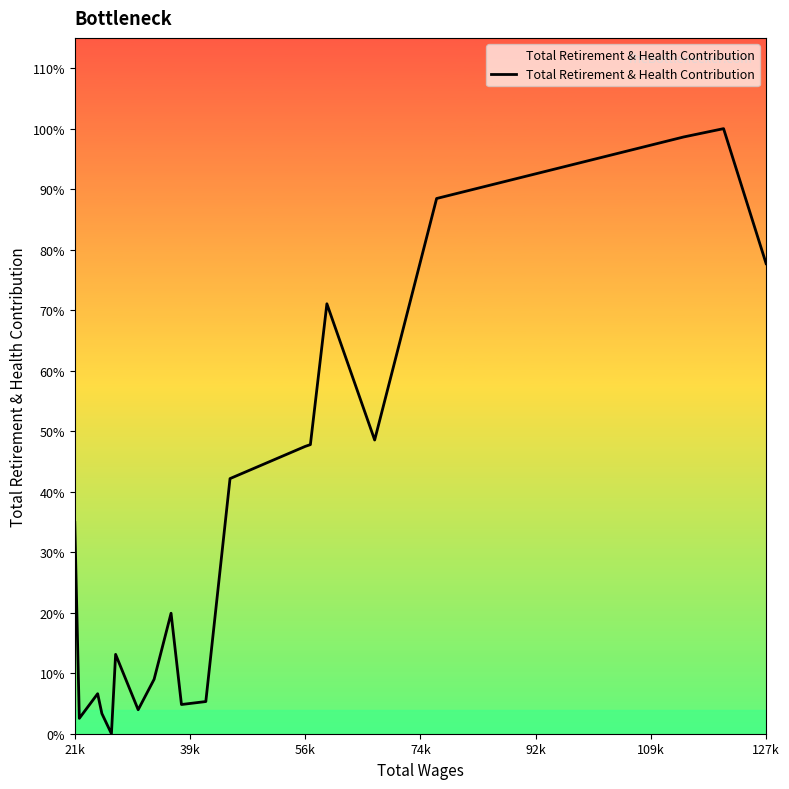

Where does the data first go above 11304?

127k